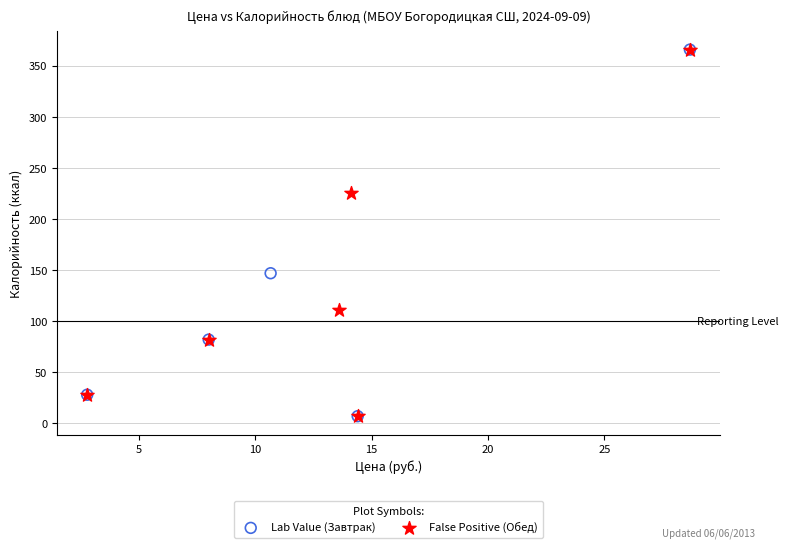

What are all the series names shown in the legend?

Lab Value (Завтрак), False Positive (Обед)